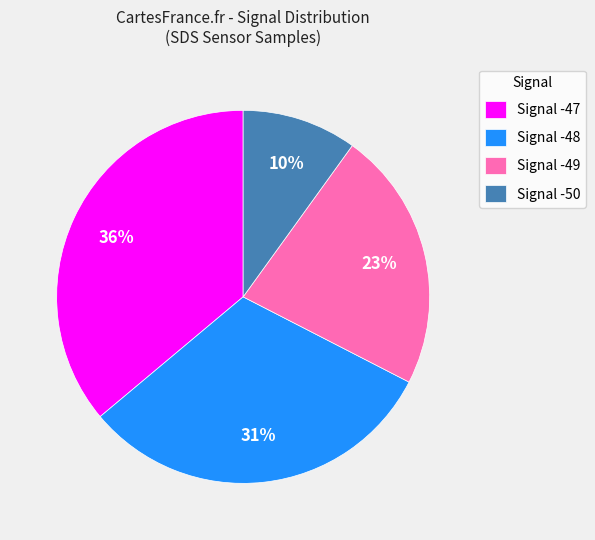

Which category has the smallest portion of the pie?

Signal -50